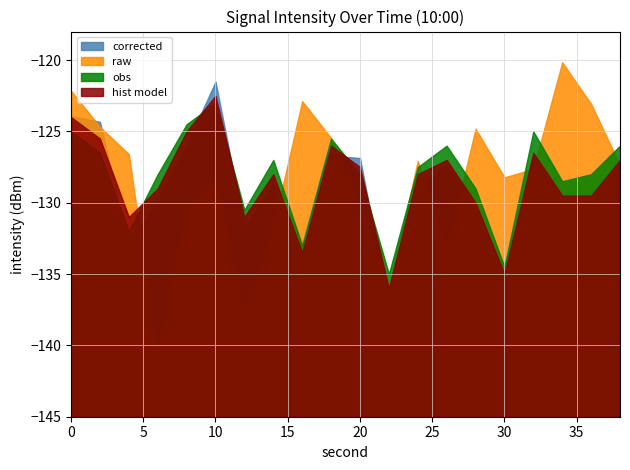

The corrected series shows -126.7 at 18. True or false?

True